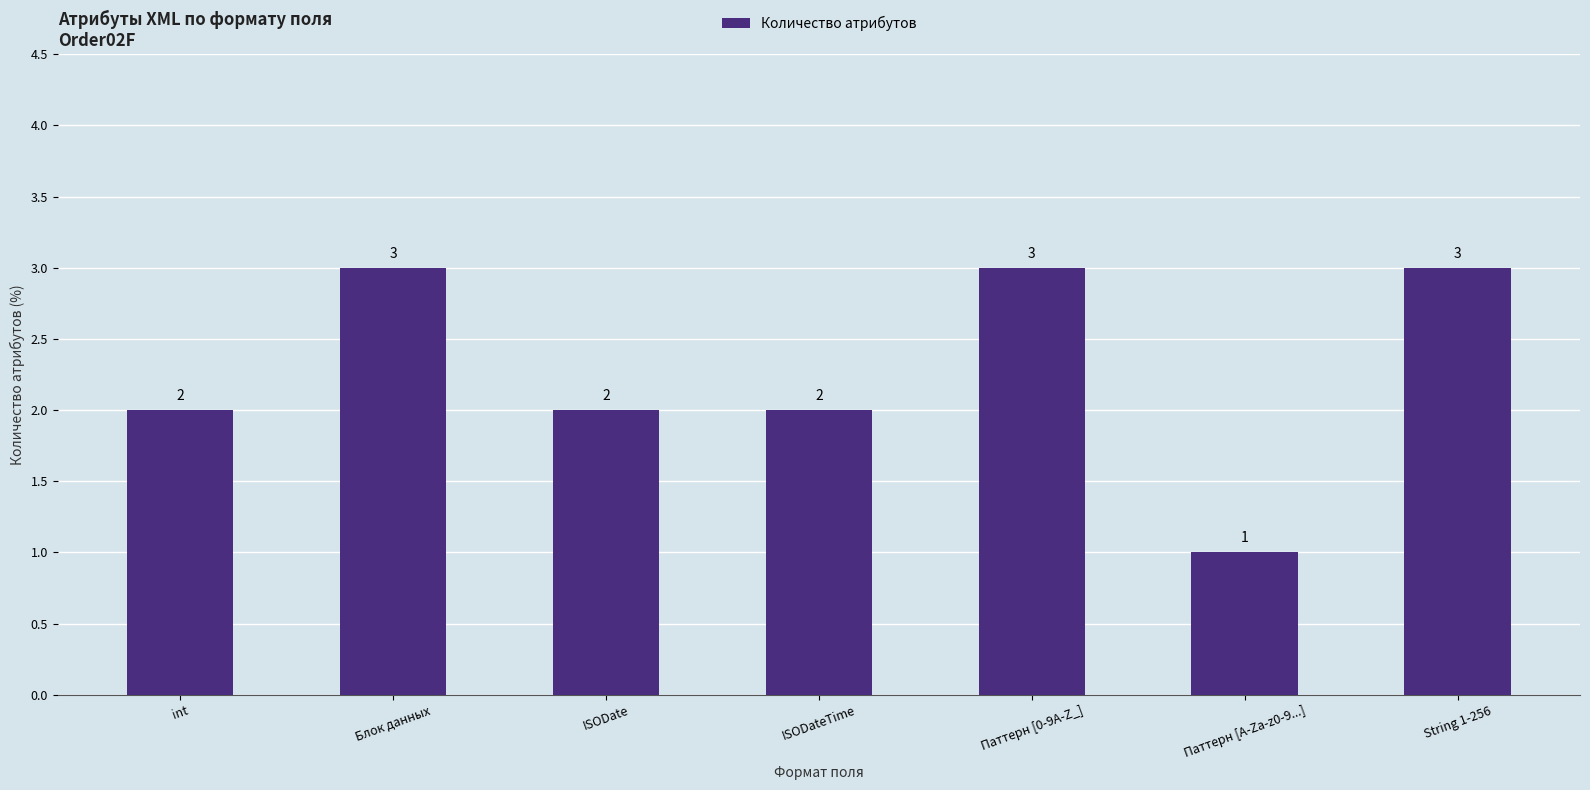

Are the bars horizontal?

No